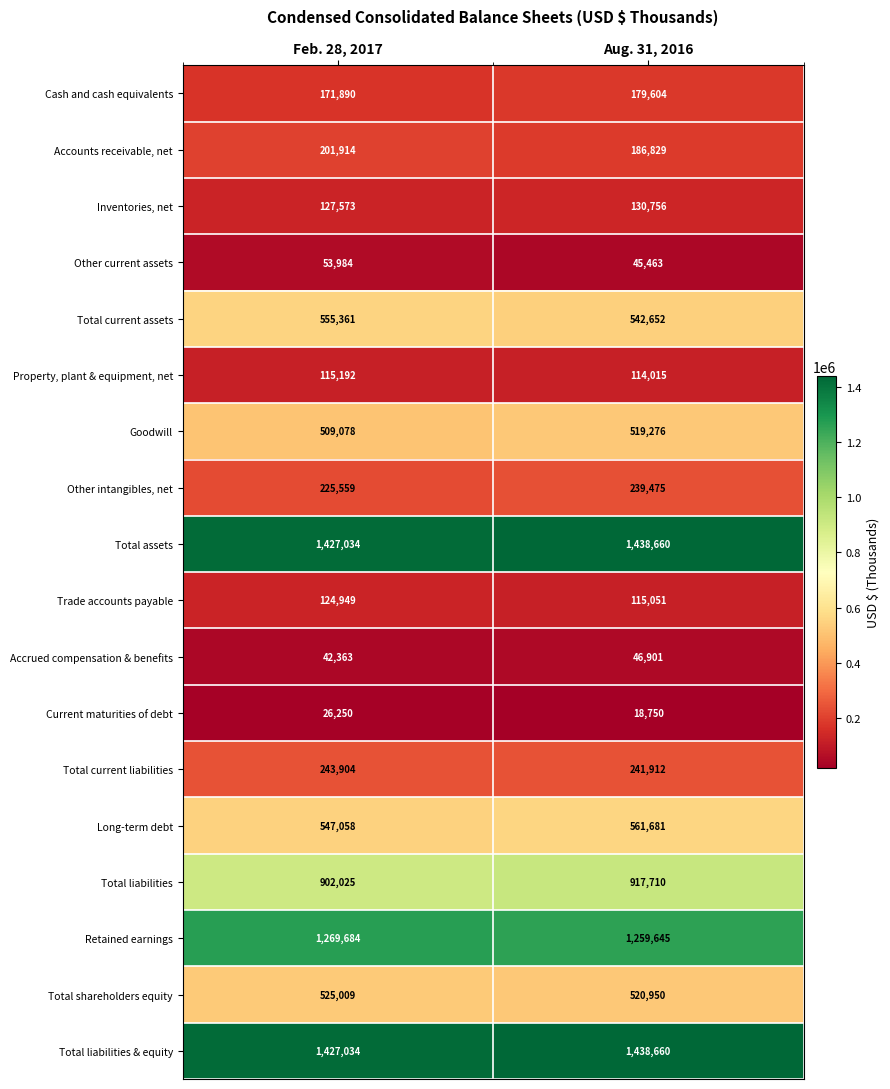

At which label does Accounts receivable, net reach its minimum?

Aug. 31, 2016